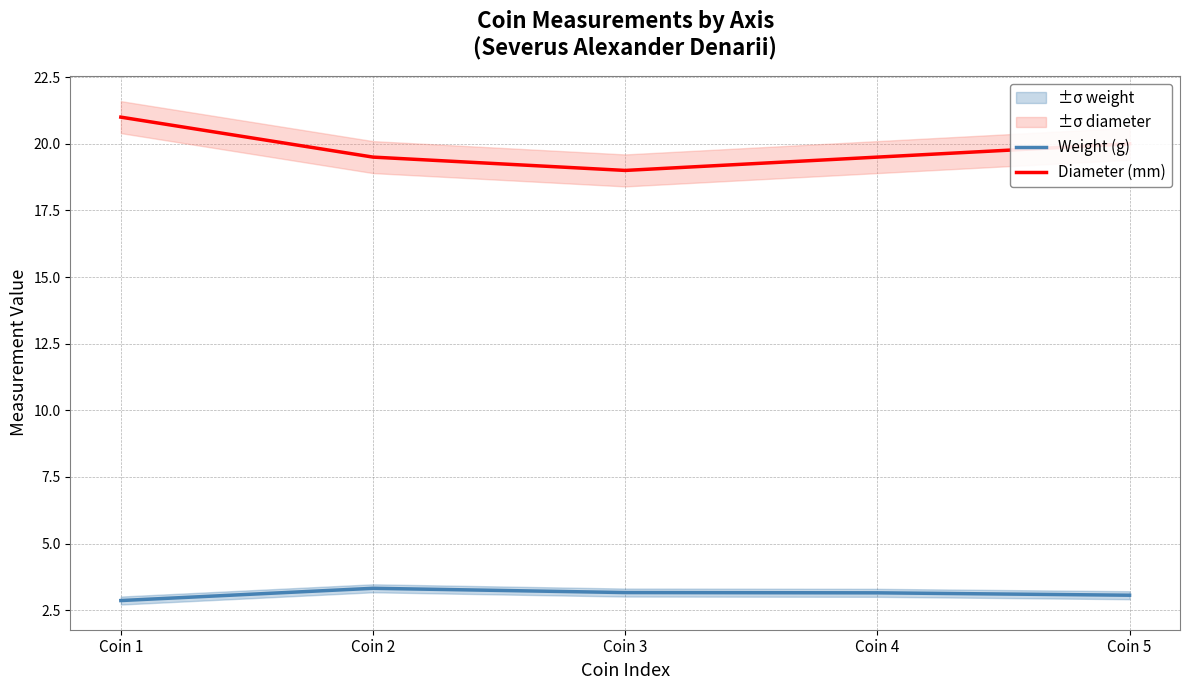

What is the difference between the maximum and minimum values in the Weight (g) series?

0.5